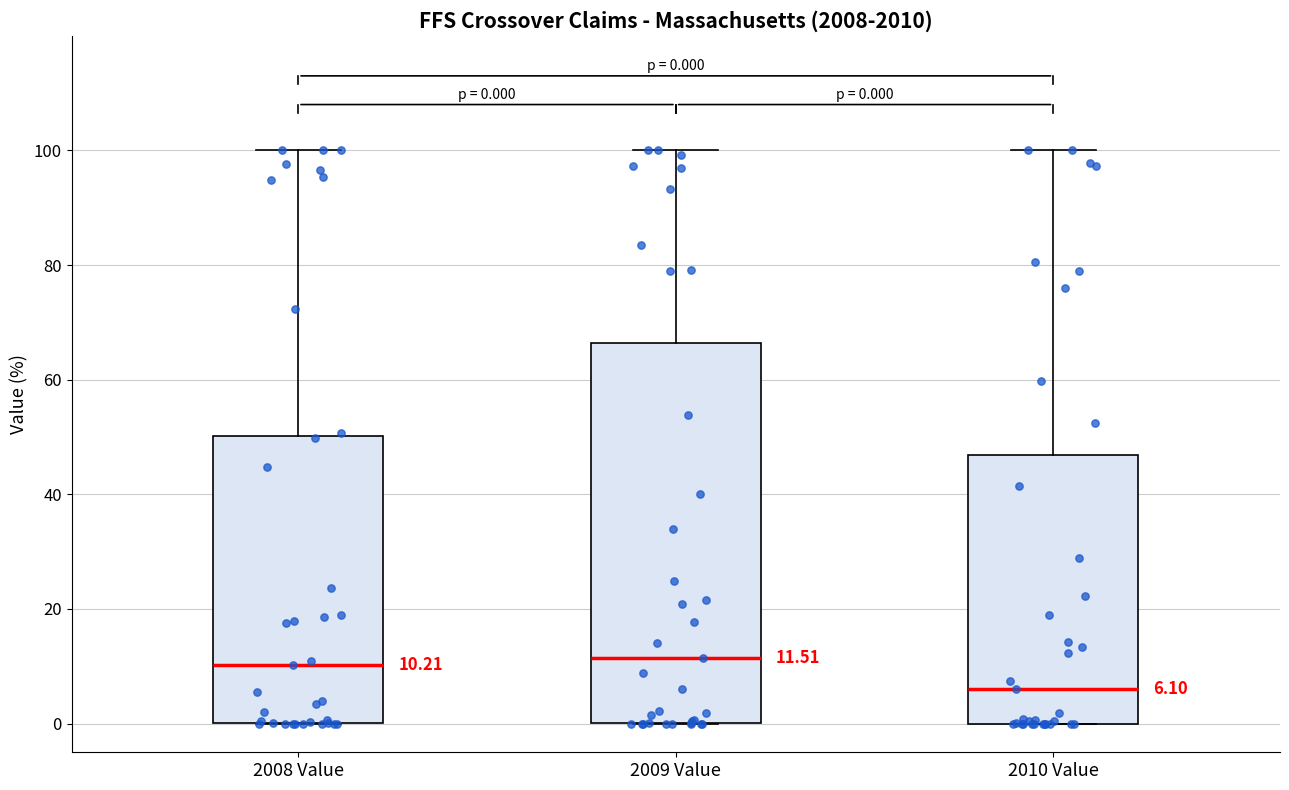

Which box's median line is the lowest?

2010 Value